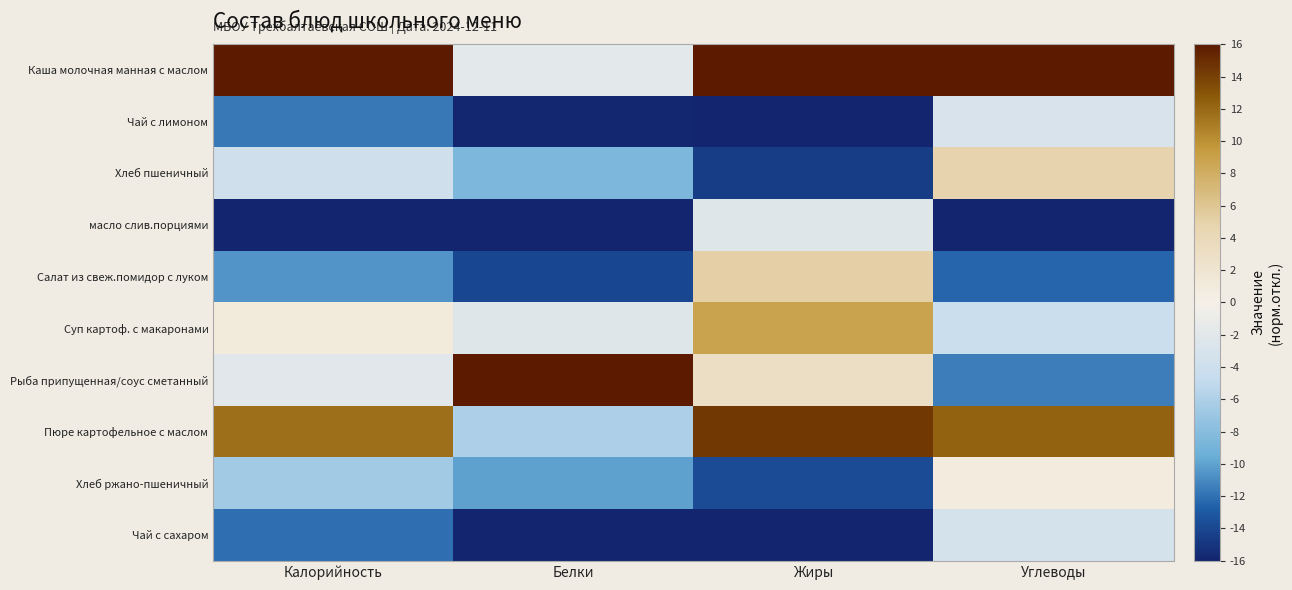

Which series changed the most between Белки and Углеводы?

Рыба припущенная/соус сметанный